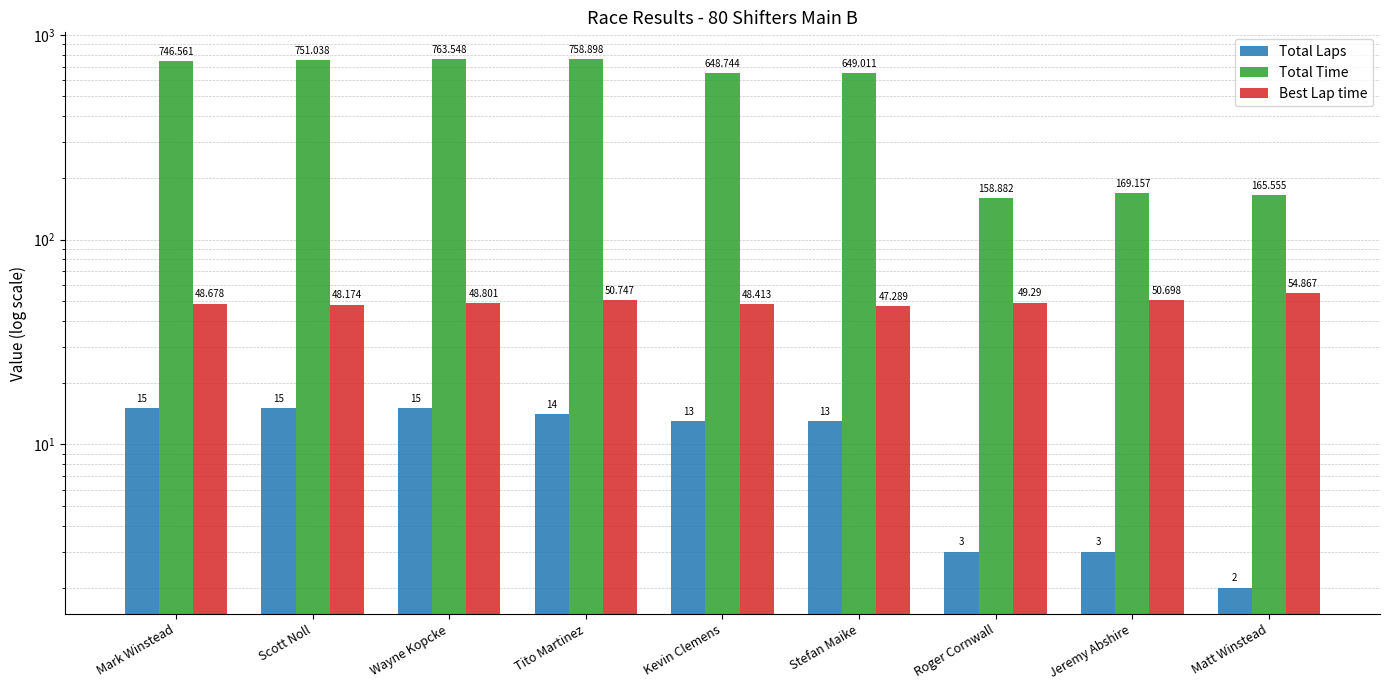

At which label is Total Laps closest to 8?

Kevin Clemens